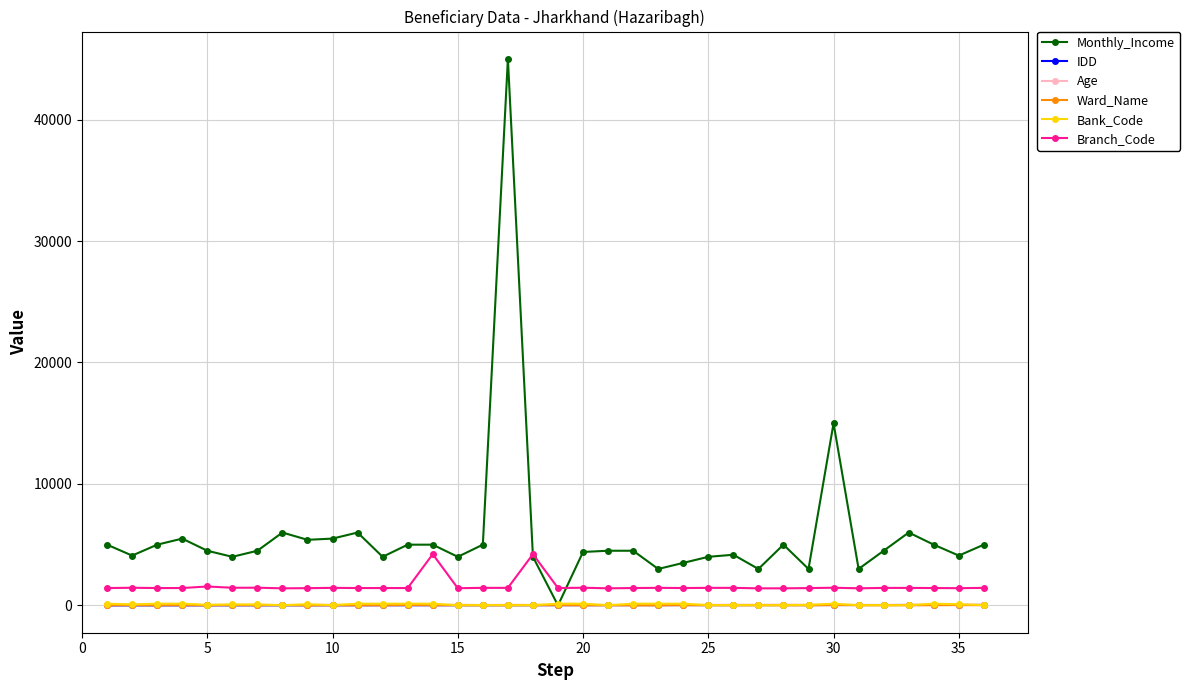

Which series has the largest total across all categories?

Monthly_Income